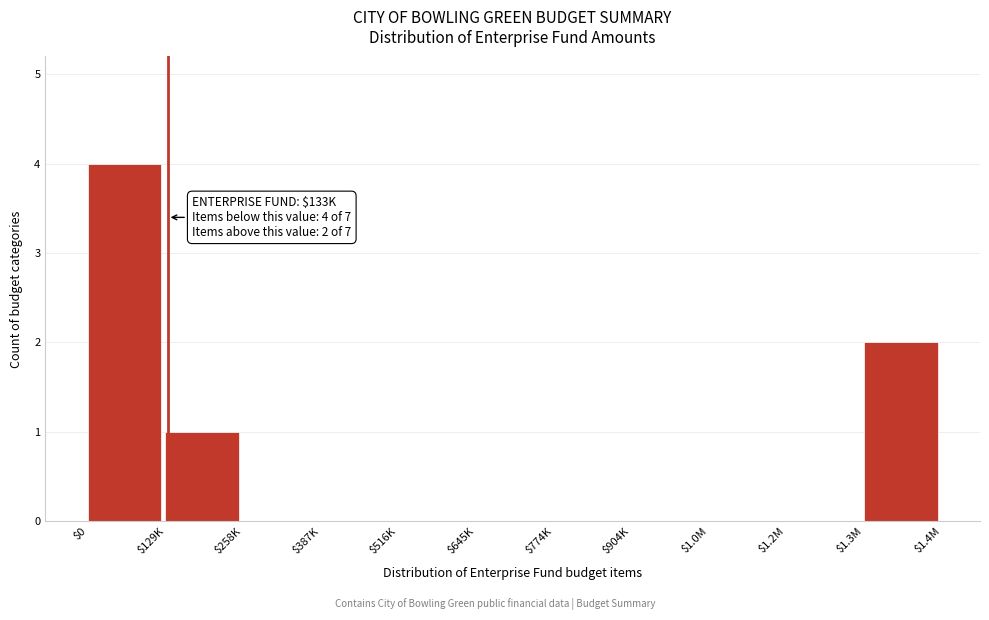

What is the sum of all values?

7